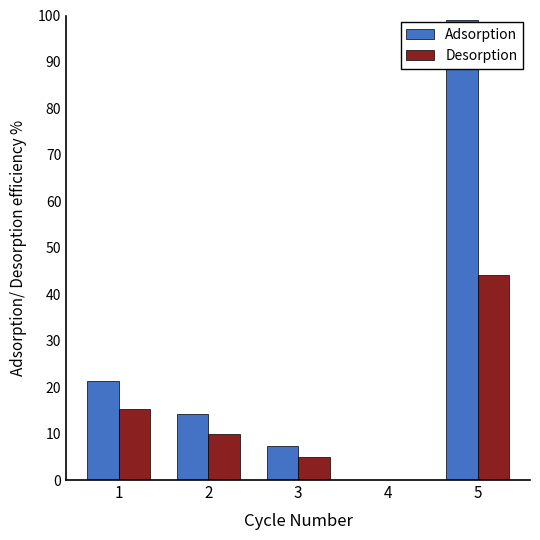

What is the sum of all Desorption values?

74.5